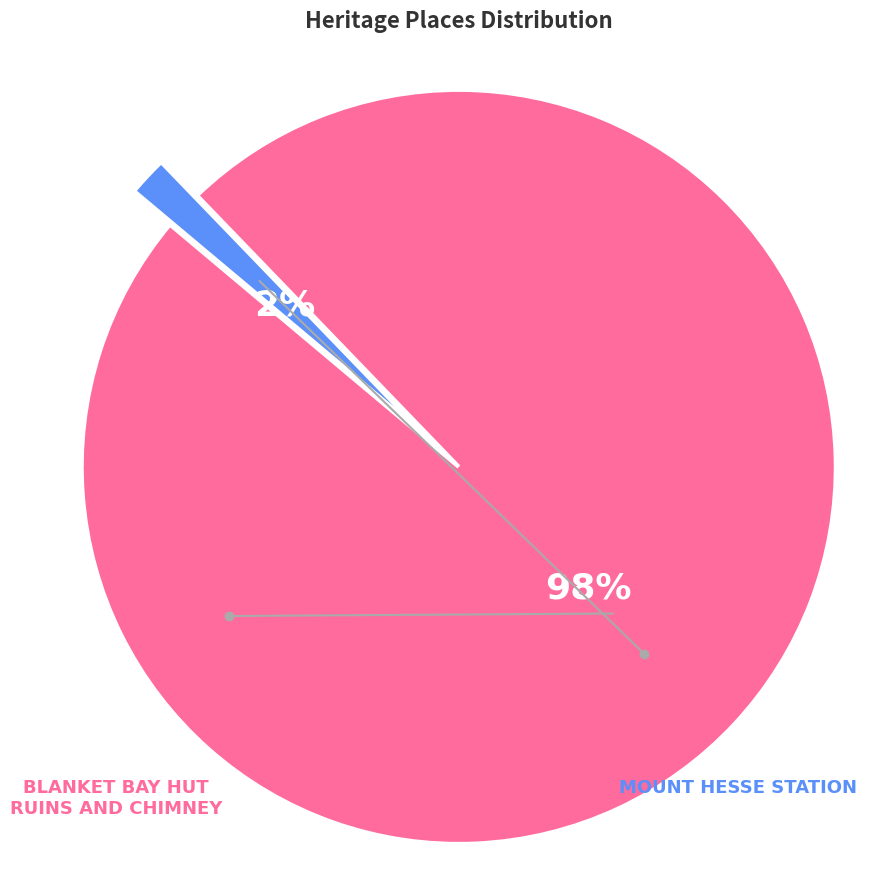

To the nearest percent, what is the difference between the BLANKET BAY HUT RUINS AND CHIMNEY and MOUNT HESSE STATION slice percentages?

97%